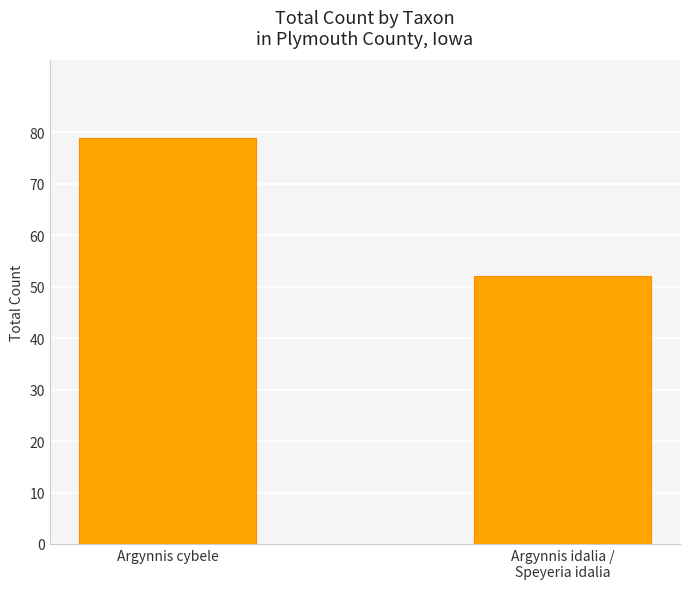

Between Argynnis cybele and Argynnis idalia /
Speyeria idalia, which is larger?

Argynnis cybele